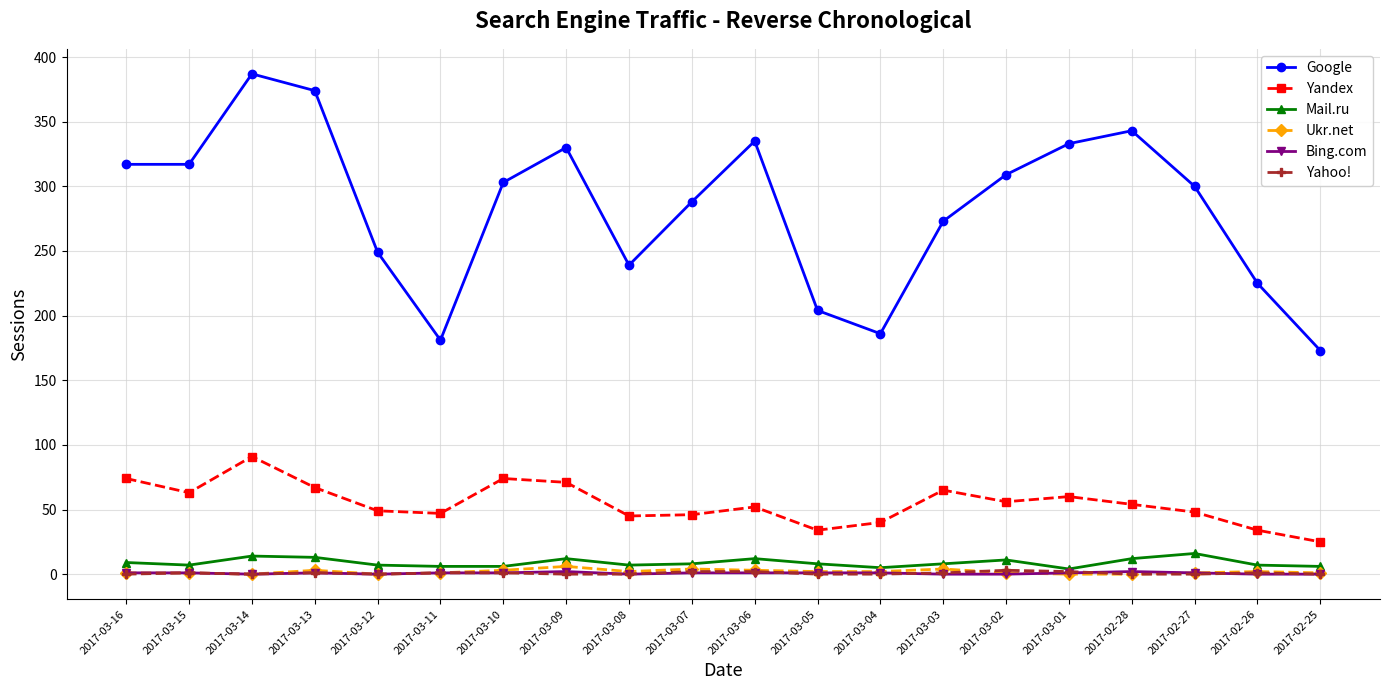

What is the label of the 11th point from the right?

2017-03-07